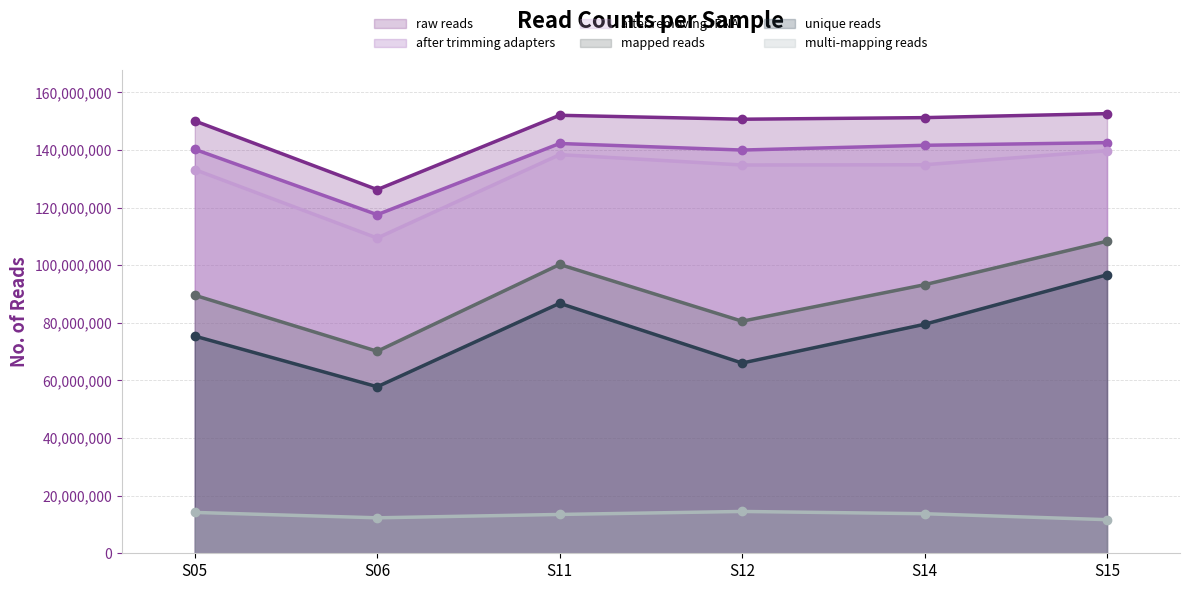

Which label corresponds to the smallest value in the chart?

S15